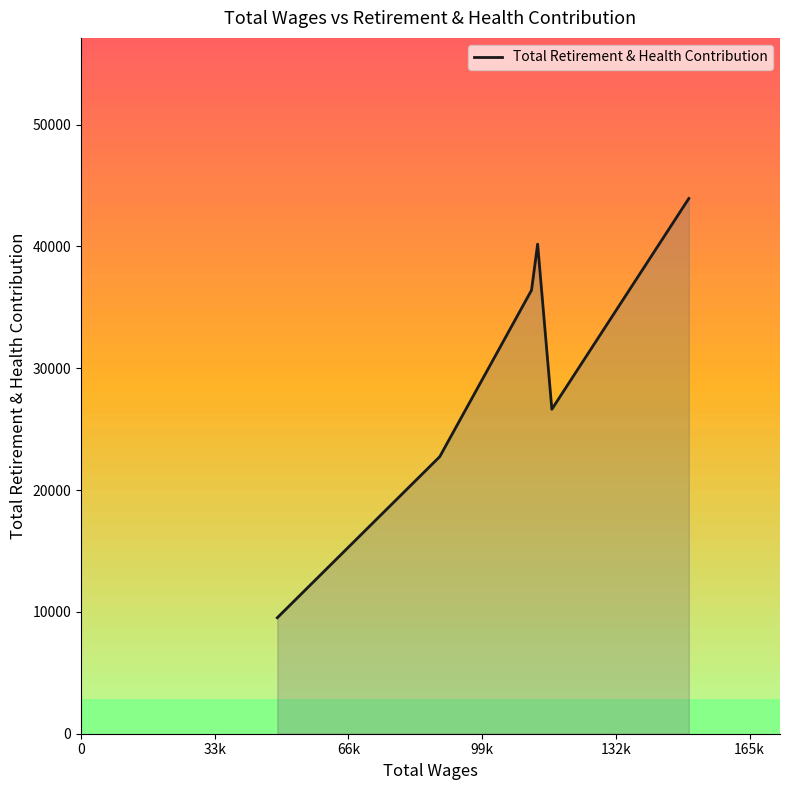

What is the minimum value shown in the chart?

9519